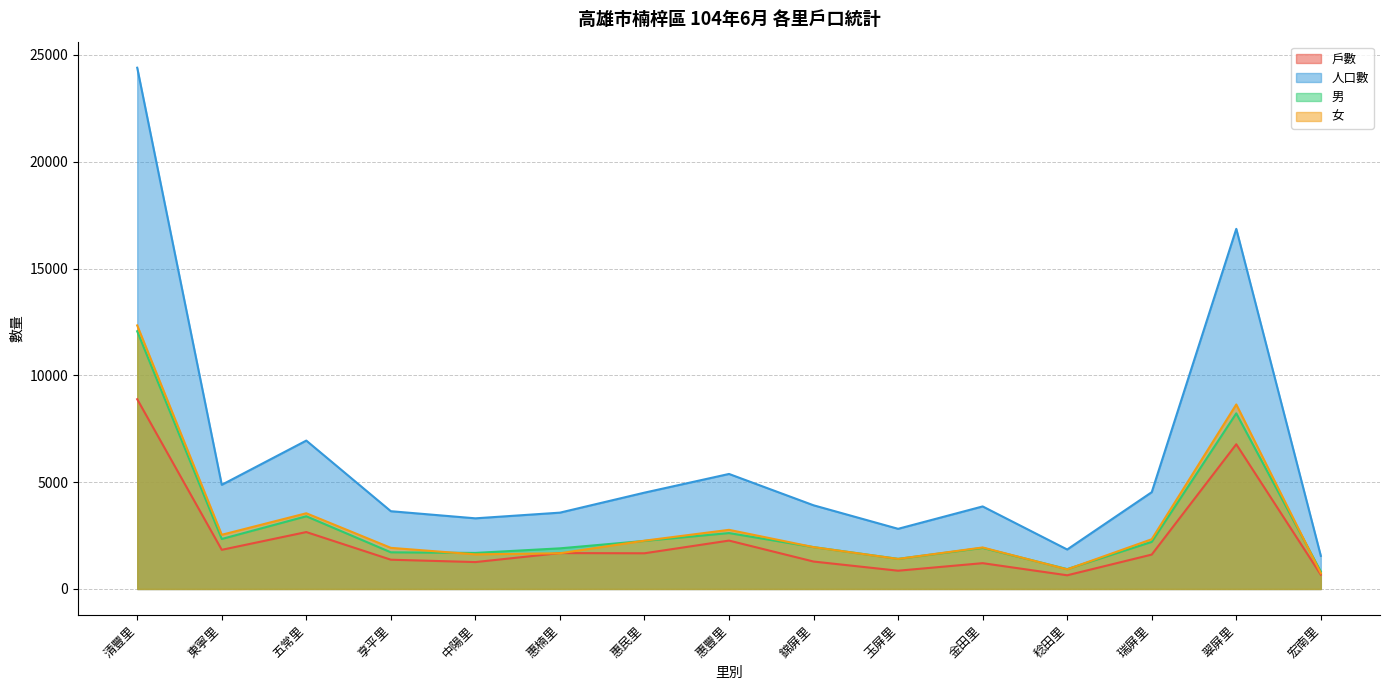

Where does the 人口數 series first go above 3916?

清豐里